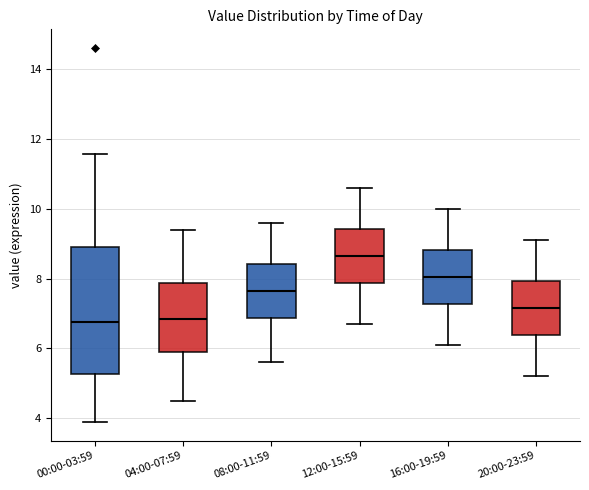

Reading left to right, read every box against the y-axis: the position of its median line, the range the box covers, and the ends of its whiskers. The values are not printed on the chart, so give them approximately, as read against the axis.

00:00-03:59: median 6.8, box 5.2 to 9.0, whiskers 4.0 to 11.6
04:00-07:59: median 6.8, box 6.0 to 7.8, whiskers 4.6 to 9.4
08:00-11:59: median 7.6, box 6.8 to 8.4, whiskers 5.6 to 9.6
12:00-15:59: median 8.6, box 7.8 to 9.4, whiskers 6.8 to 10.6
16:00-19:59: median 8.0, box 7.2 to 8.8, whiskers 6.2 to 10.0
20:00-23:59: median 7.2, box 6.4 to 8.0, whiskers 5.2 to 9.2